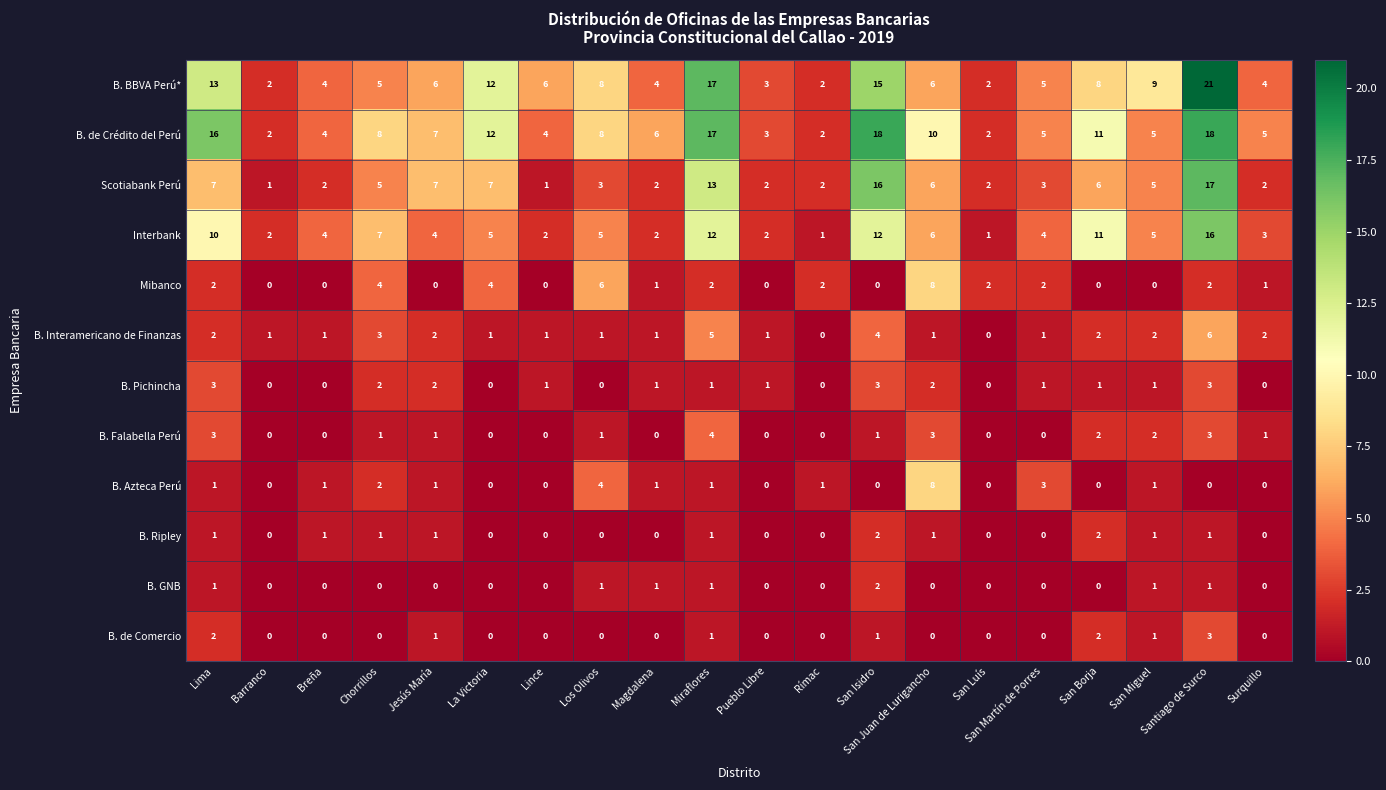

At which category does the chart reach its peak across all series?

Santiago de Surco